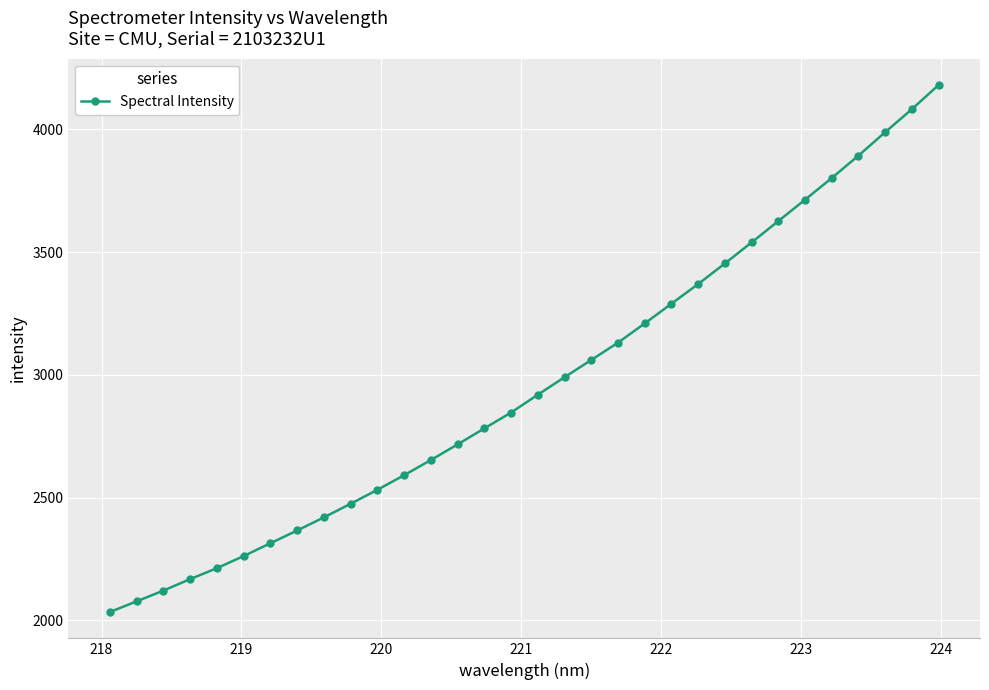

What is the value of the 9th point from the left?

2419.4